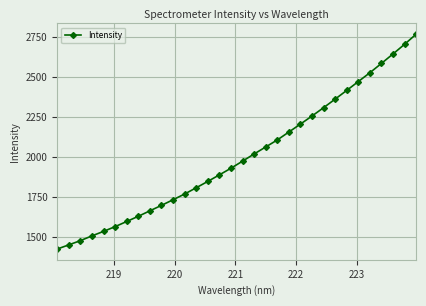

What is the maximum value shown in the chart?

2768.0